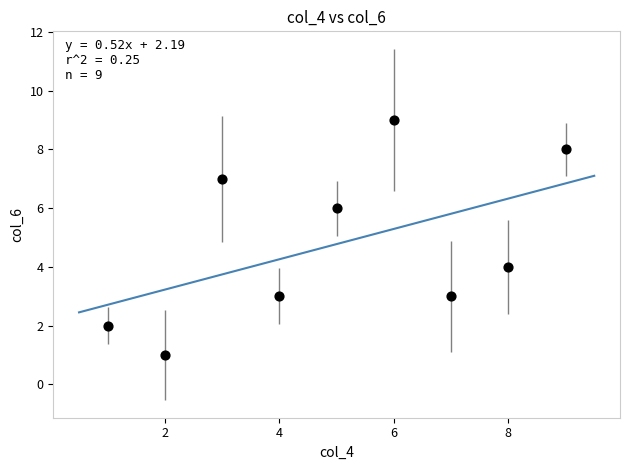

What is the range of X values (max minus min)?

8